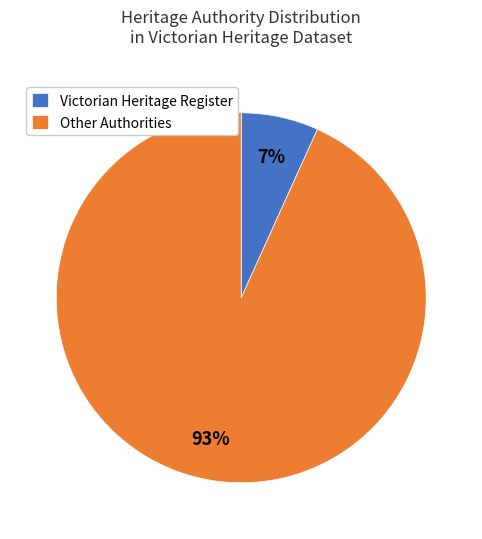

Is it true that Victorian Heritage Register is 7% of the pie?

True